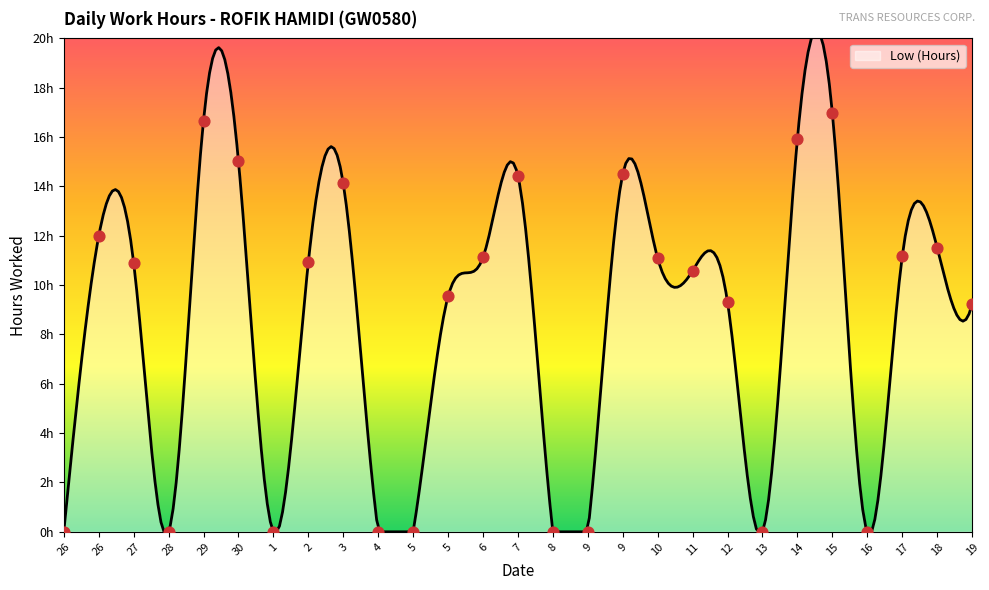

What is the change in value from 12 to 18?

+2.2